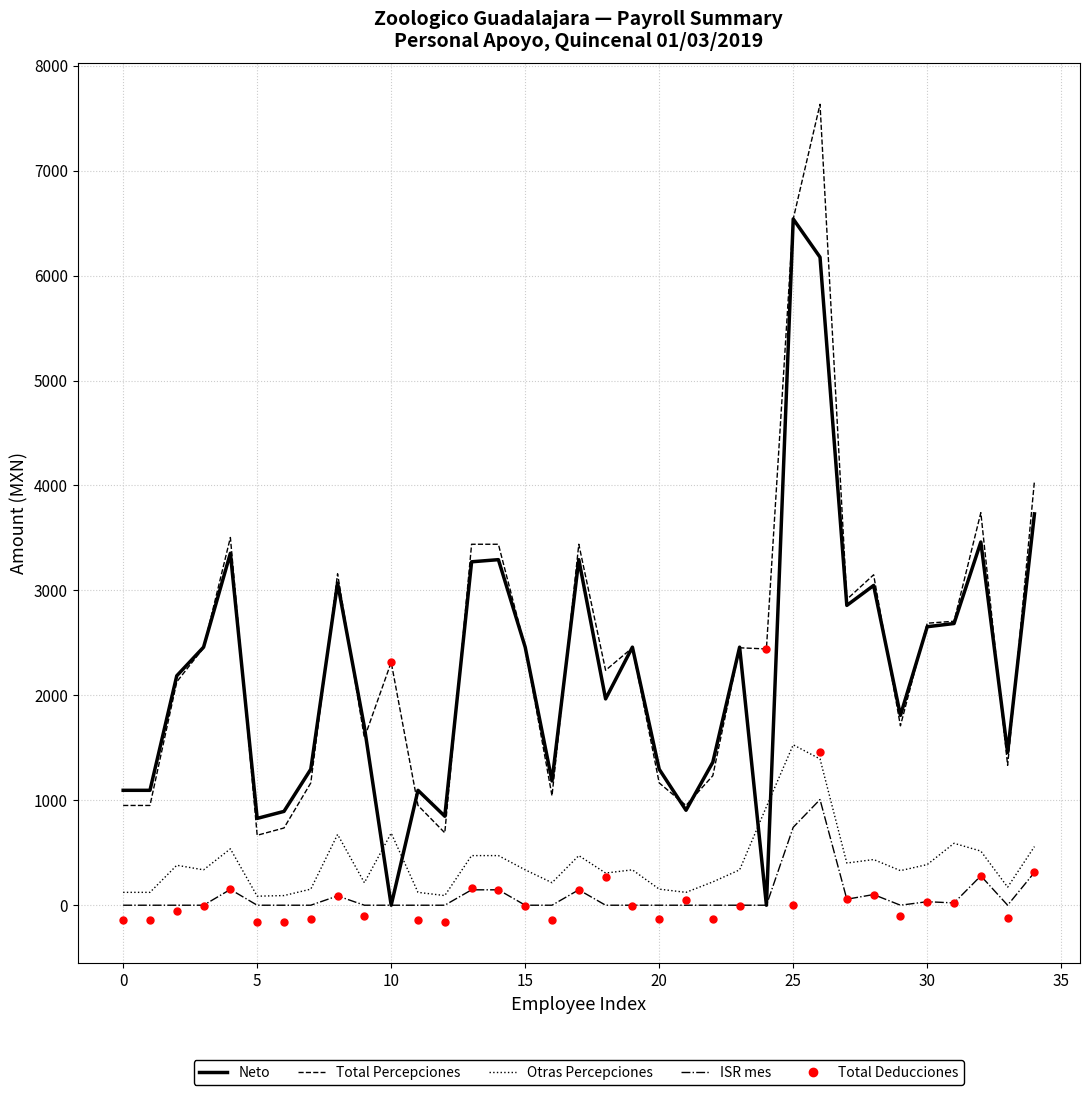

What is the greatest value displayed?

7632.4